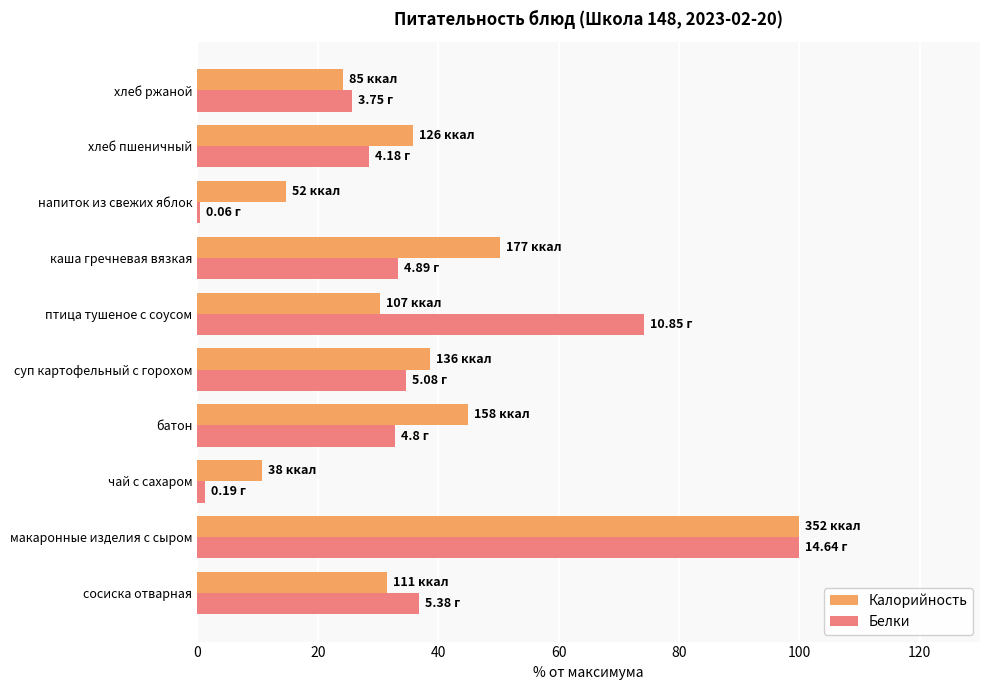

Which series has the widest spread of values?

Белки